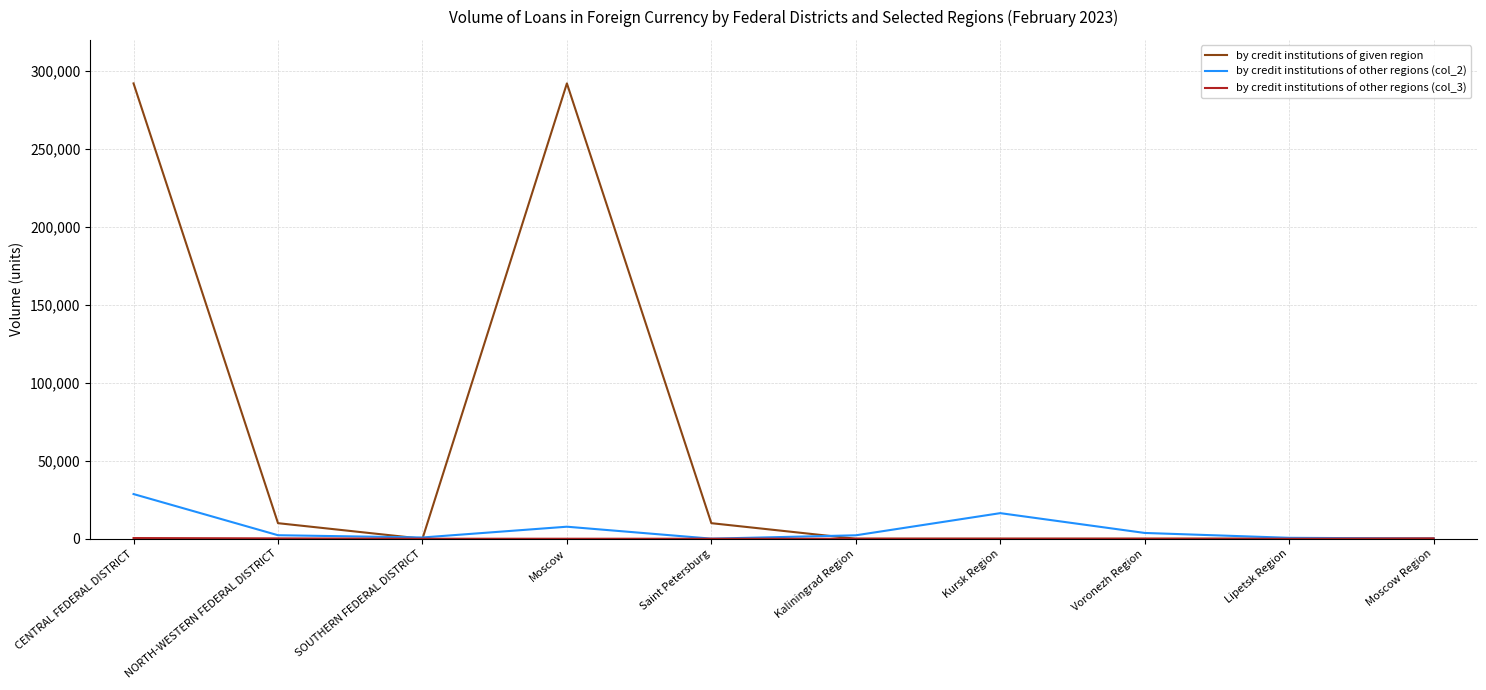

True or false: by credit institutions of other regions (col_2) and by credit institutions of given region cross at least once.

True